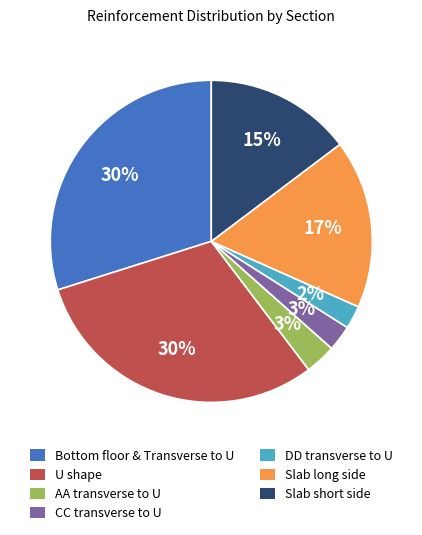

Is there any slice that represents more than half of the pie?

No